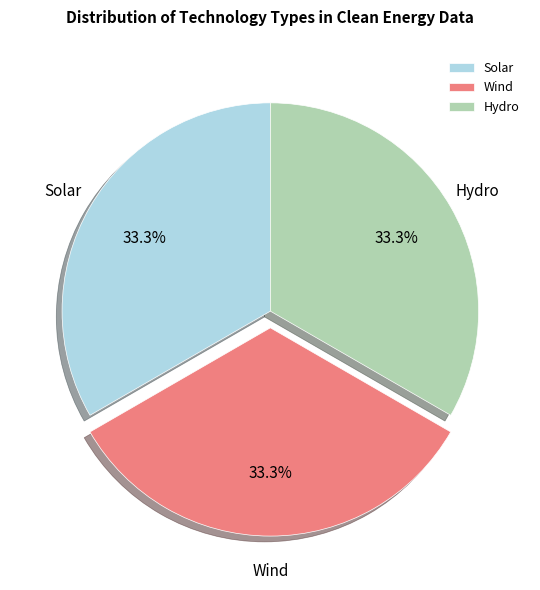

What is the ratio of the value at Solar to the value at Hydro?

1.0